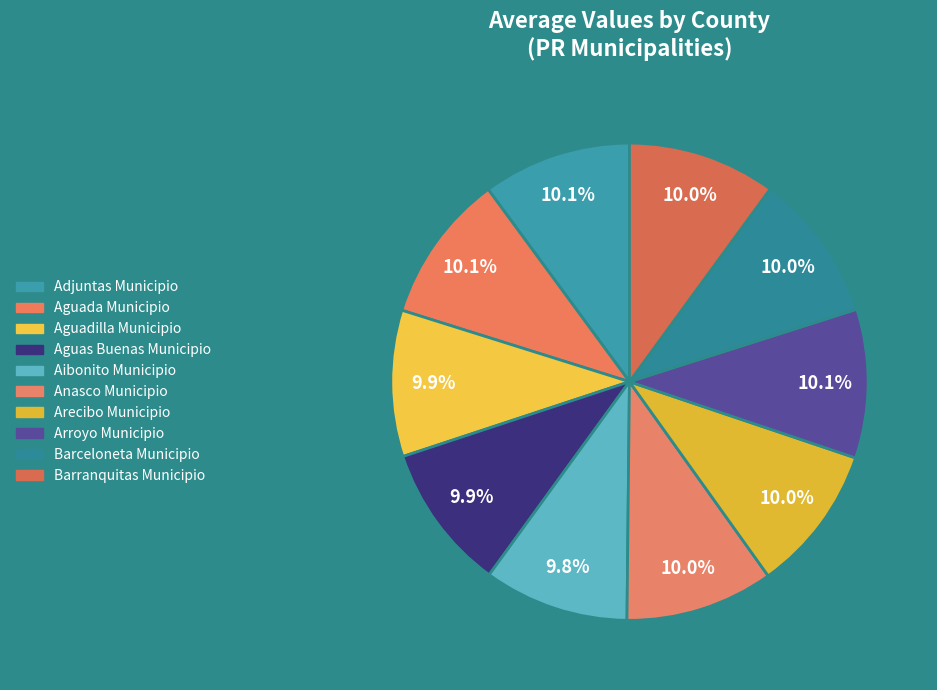

How many segments does this pie chart have?

10